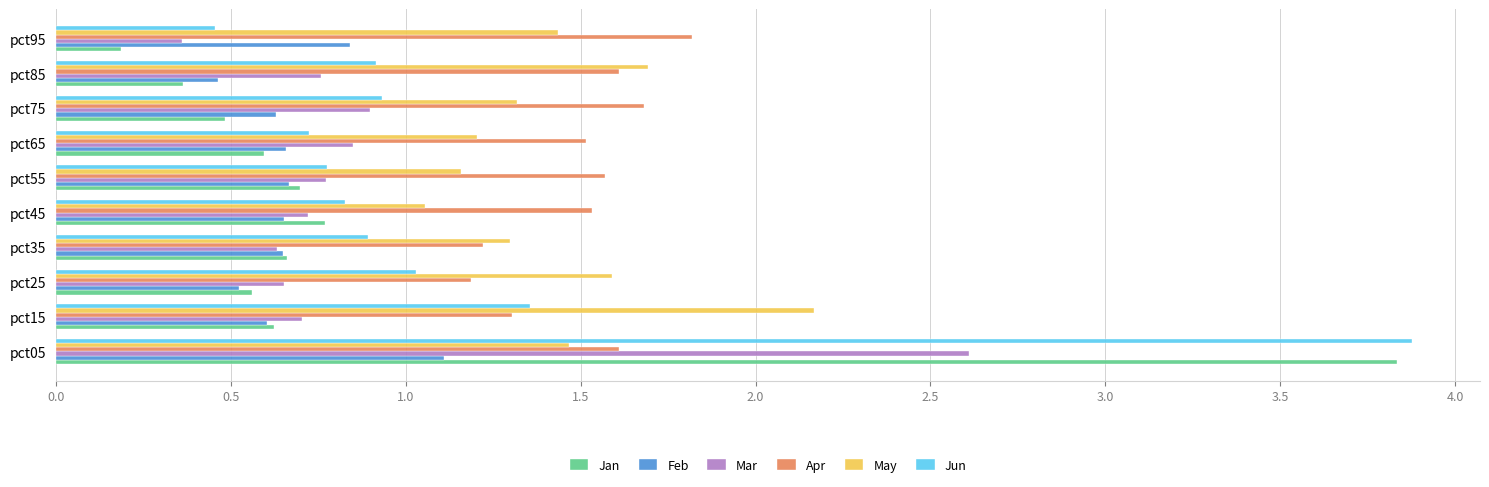

What is the total value across all series at pct65?

5.5